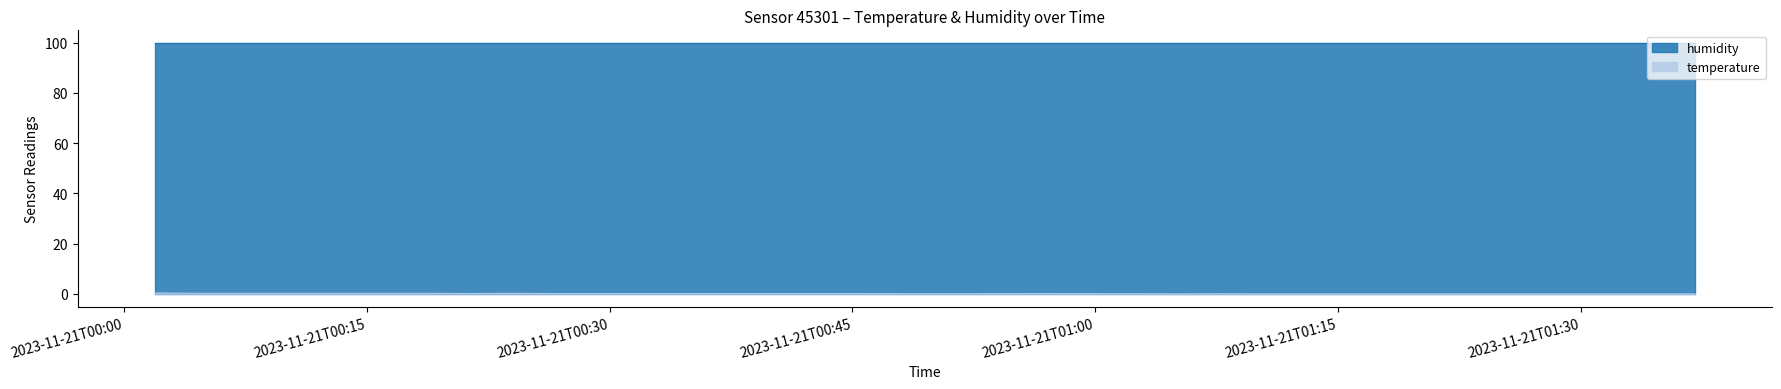

How many data points are above 0?

21